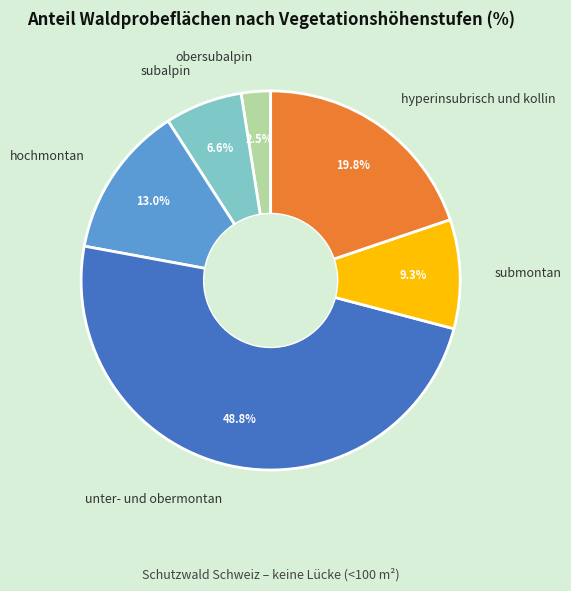

Rank the categories by value from lowest to highest.

obersubalpin, subalpin, submontan, hochmontan, hyperinsubrisch und kollin, unter- und obermontan